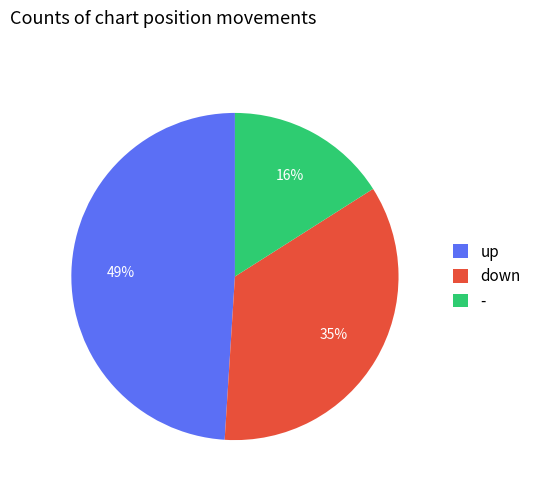

To the nearest percent, what is the difference between the - and up slice percentages?

33%